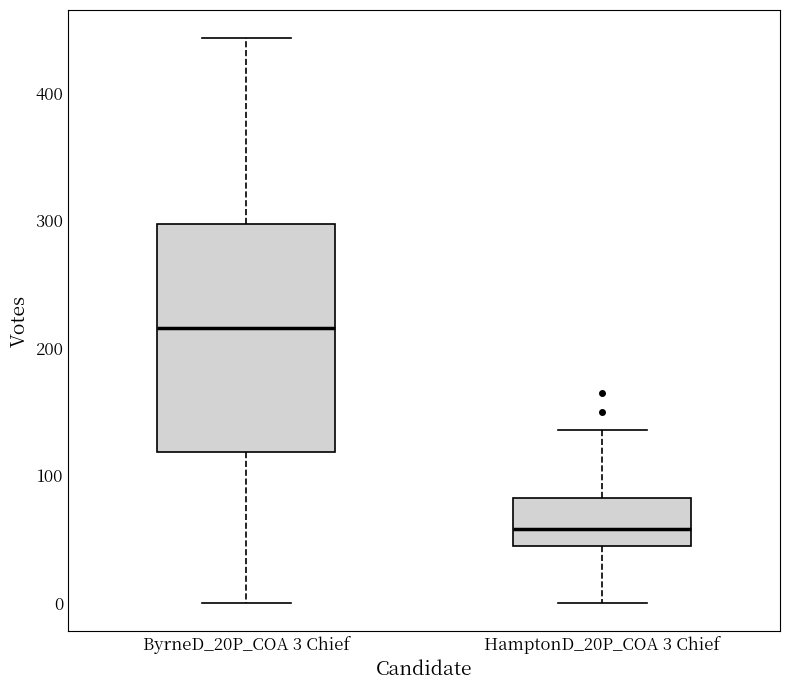

Where does the median line of the box for HamptonD_20P_COA 3 Chief sit on the y-axis? The values are not printed on the chart, so give them approximately, as read against the axis.

60